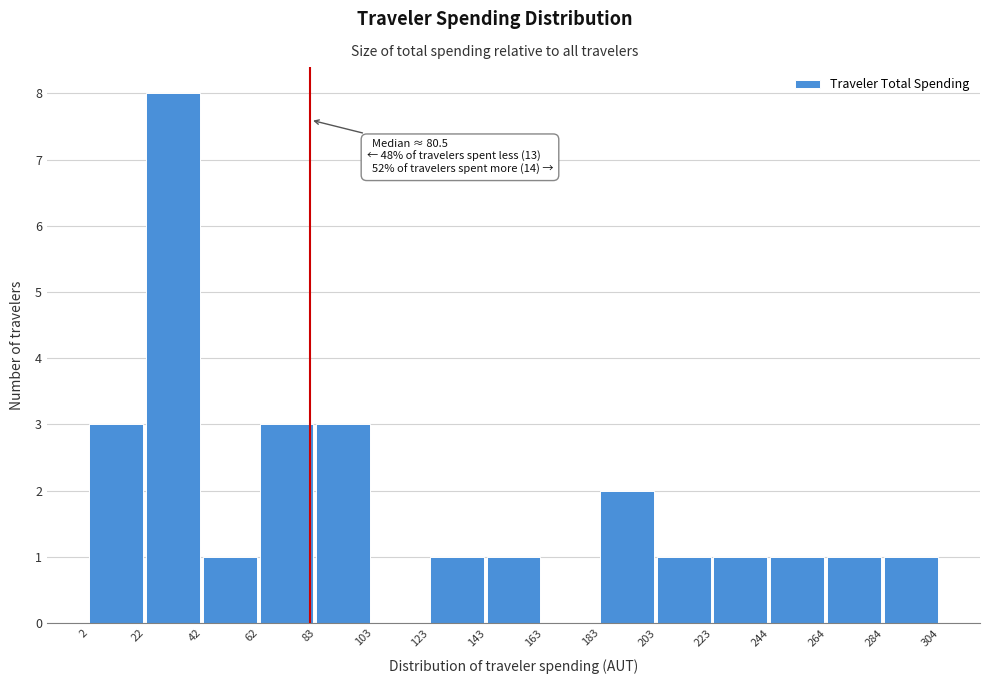

Which range on the x-axis has the tallest bar?

22 to 42